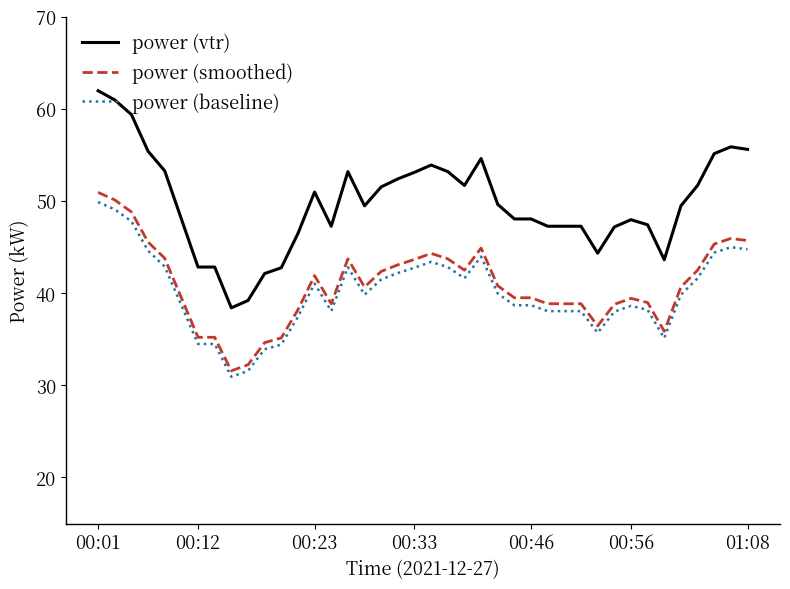

Which series has the widest spread of values?

power (vtr)